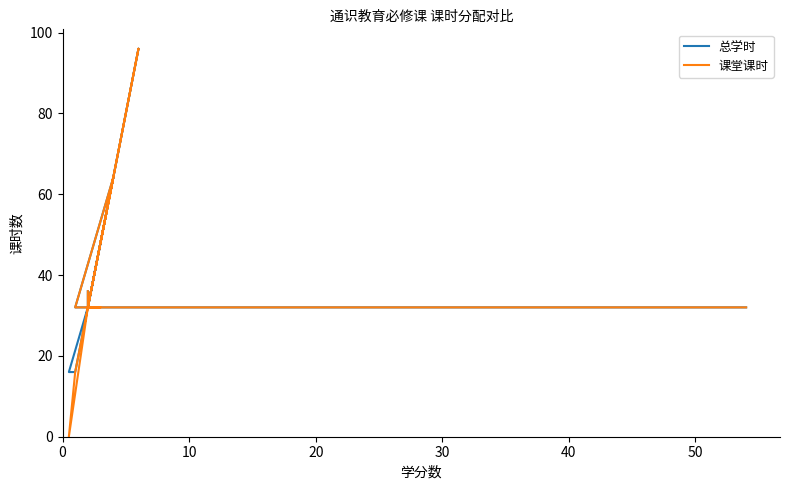

The 课堂课时 series shows 87 at 11. True or false?

False